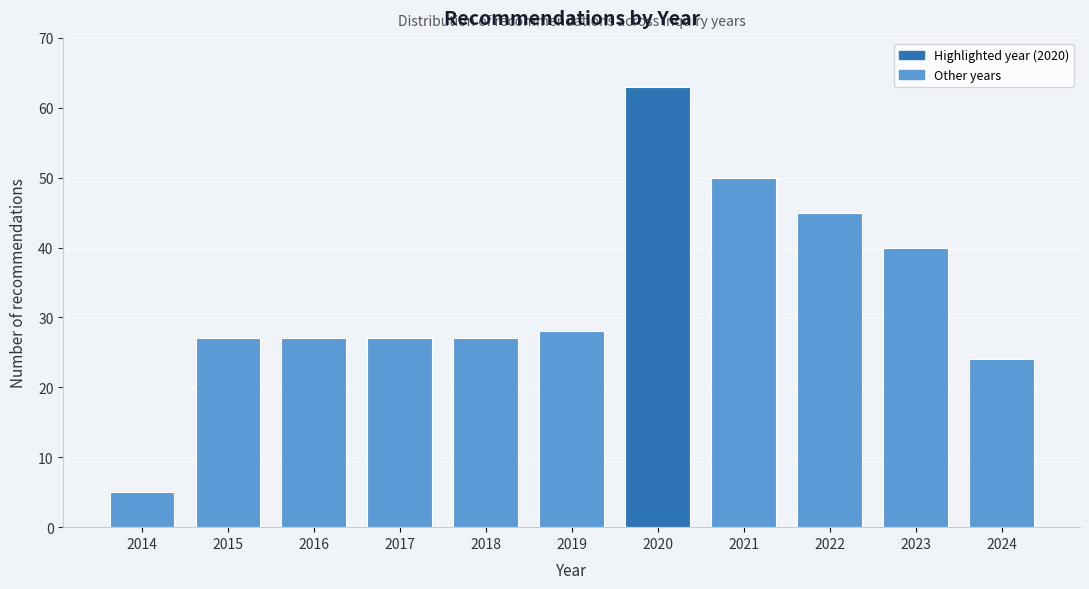

Reading right to left, transcribe all the data shown in this chart.

2024=24	2023=40	2022=45	2021=50	2020=63	2019=28	2018=27	2017=27	2016=27	2015=27	2014=5